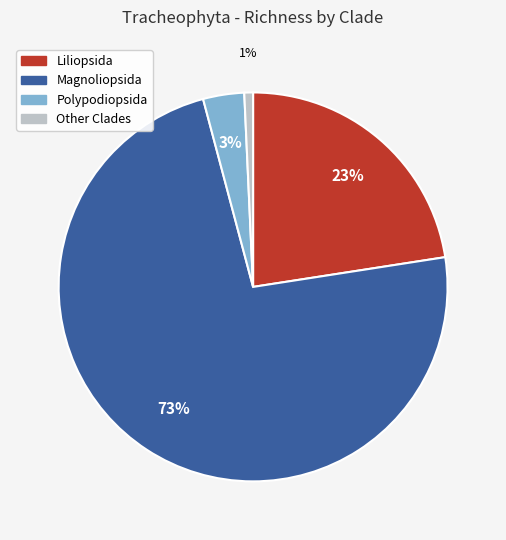

To the nearest percent, what is the average slice percentage?

25%